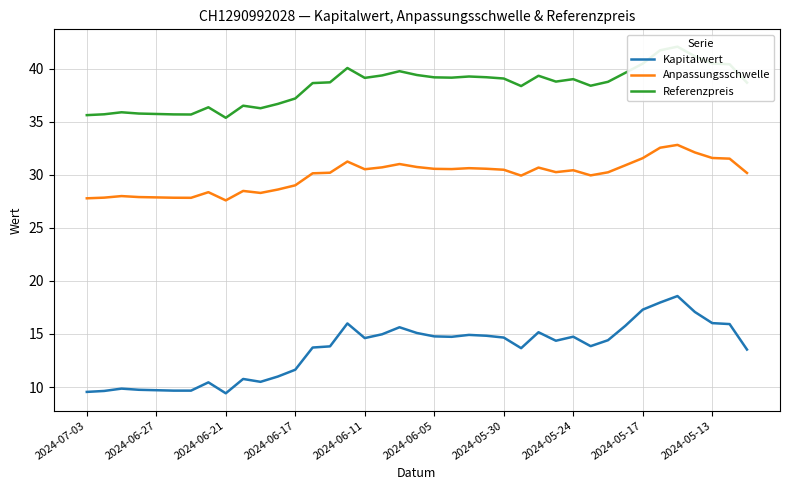

True or false: Kapitalwert and Referenzpreis cross at least once.

False